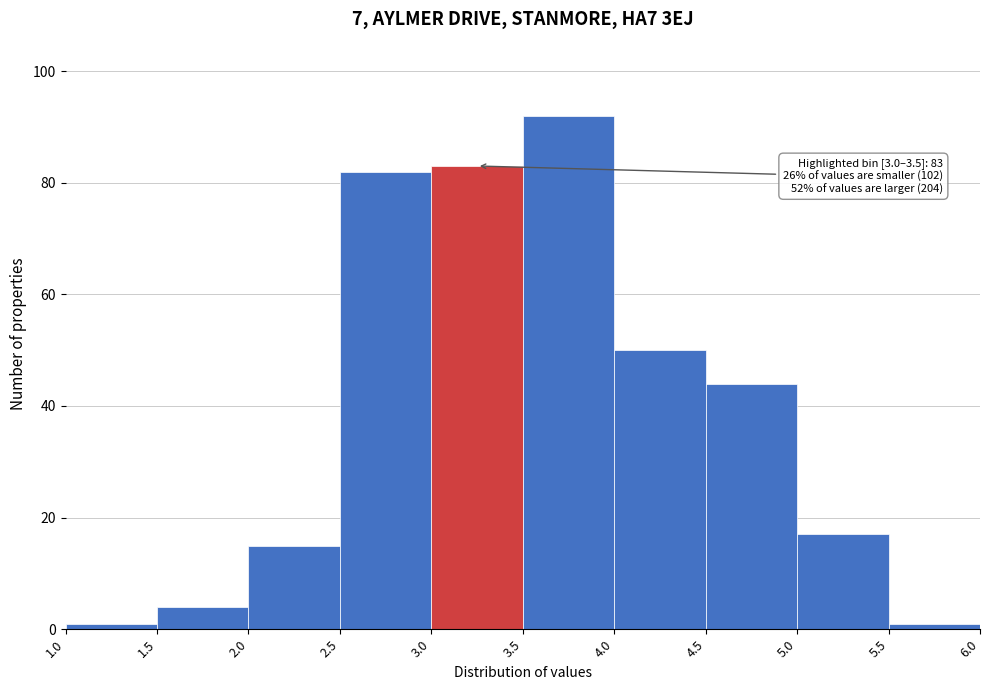

Over which range of the x-axis is the bar tallest?

3.5 to 4.0